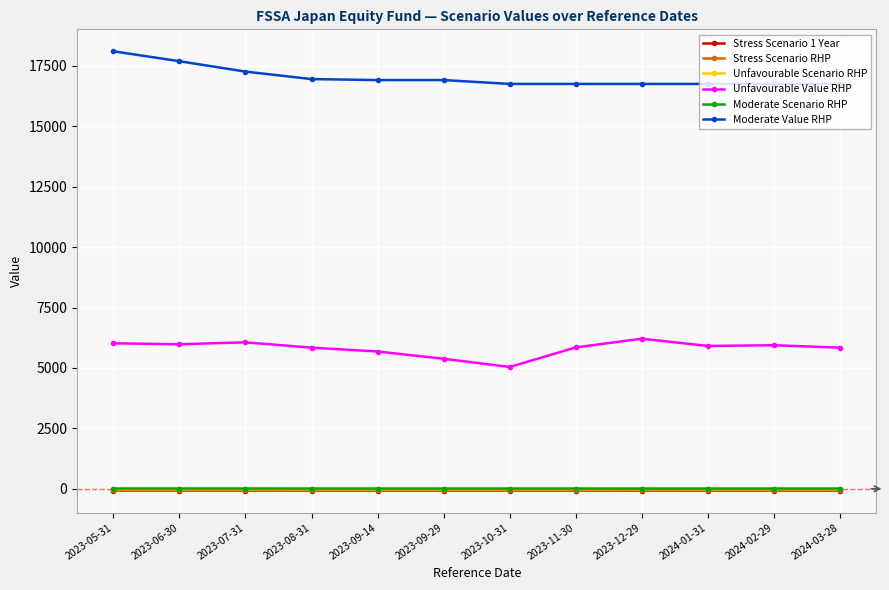

True or false: Stress Scenario RHP and Unfavourable Value RHP intersect in this chart.

False